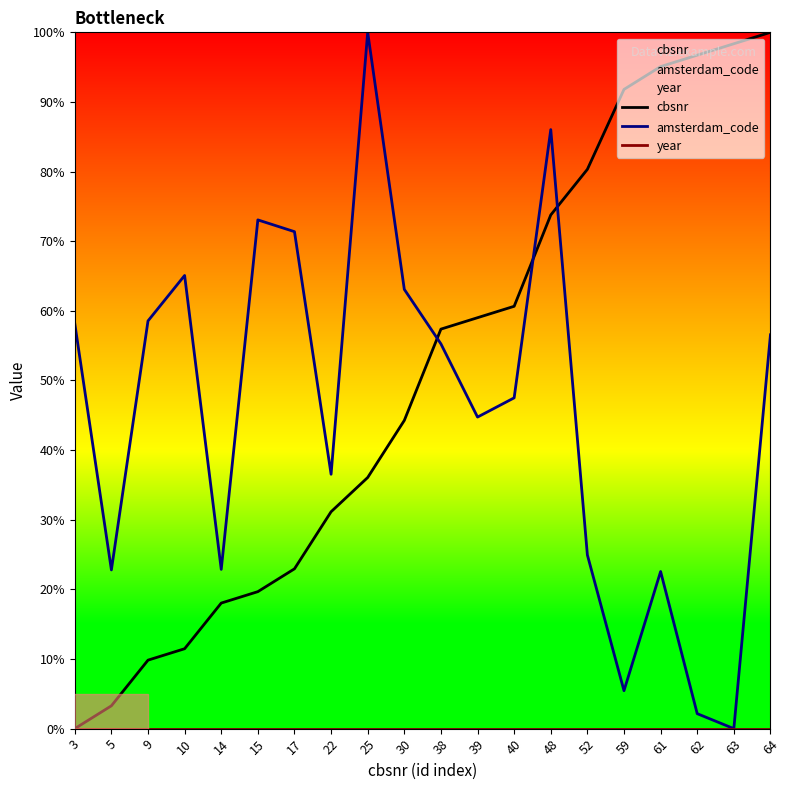

Reading right to left, extract all data points from this chart.

cbsnr: 100.0	98.4	96.7	95.1	91.8	80.3	73.8	60.7	59.0	57.4	44.3	36.1	31.1	23.0	19.7	18.0	11.5	9.8	3.3	0.0
amsterdam_code: 56.6	0.0	2.1	22.6	5.4	24.9	86.0	47.5	44.7	55.3	63.1	100.0	36.5	71.4	73.1	22.9	65.1	58.6	22.8	58.2
year: 0.0	0.0	0.0	0.0	0.0	0.0	0.0	0.0	0.0	0.0	0.0	0.0	0.0	0.0	0.0	0.0	0.0	0.0	0.0	0.0